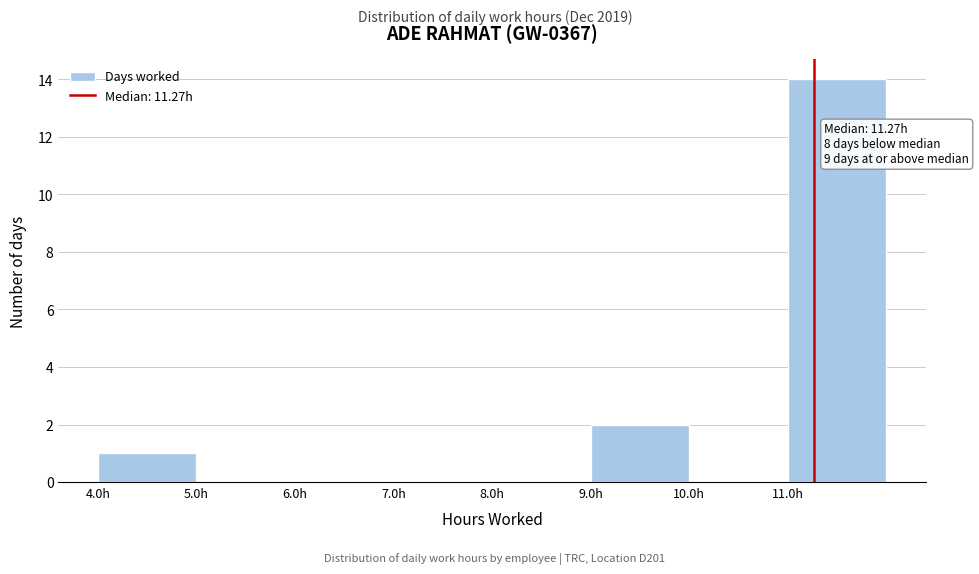

Which range on the x-axis has the tallest bar?

11 to 12